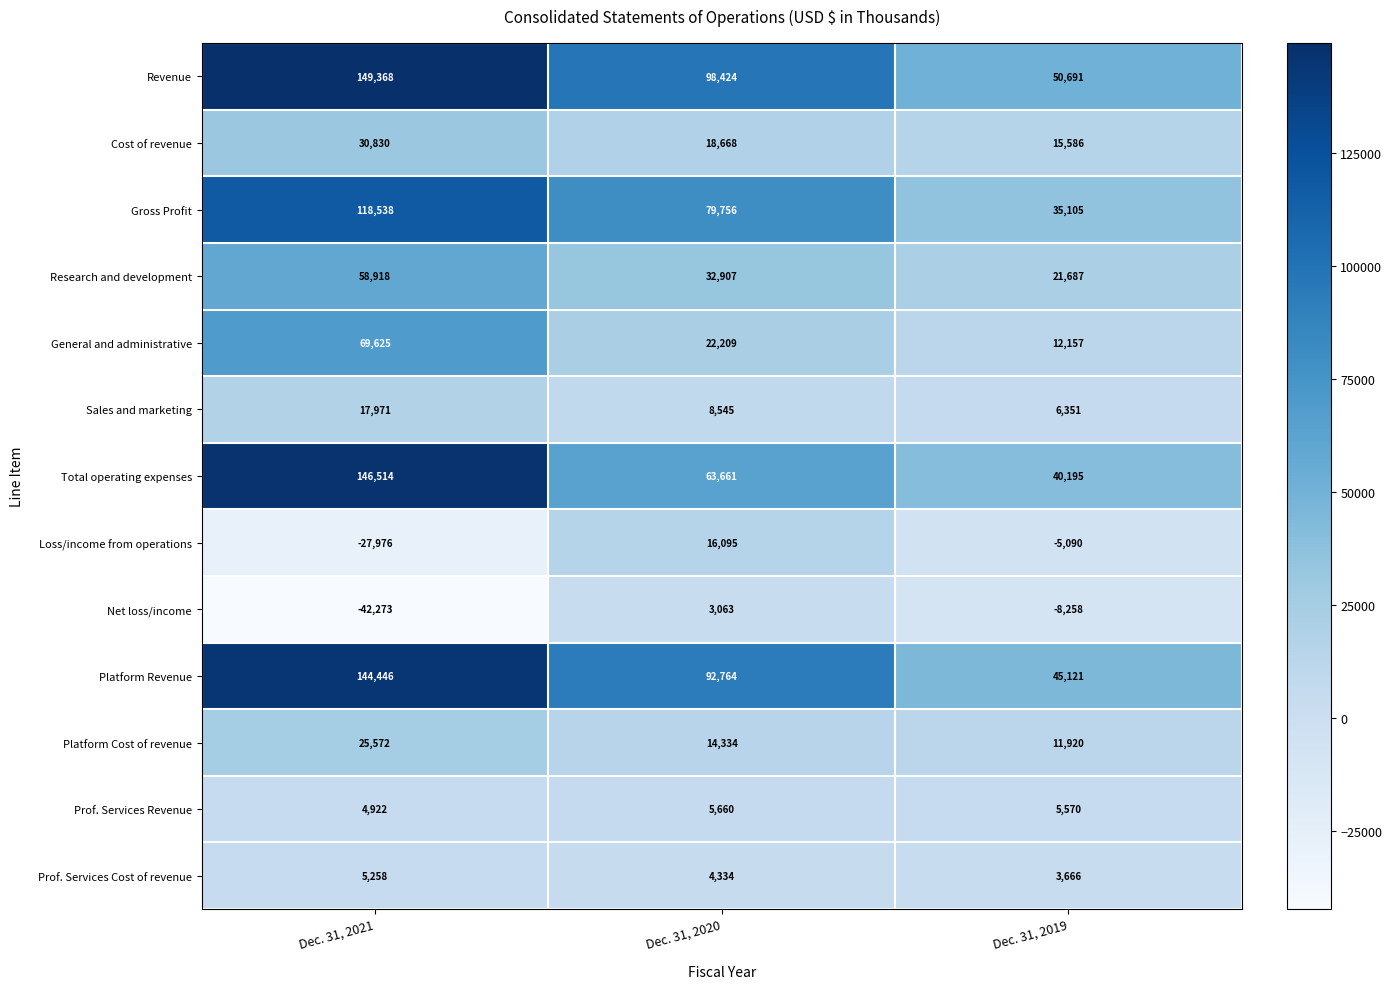

What is the difference between the Net loss/income values at Dec. 31, 2019 and Dec. 31, 2021?

34015